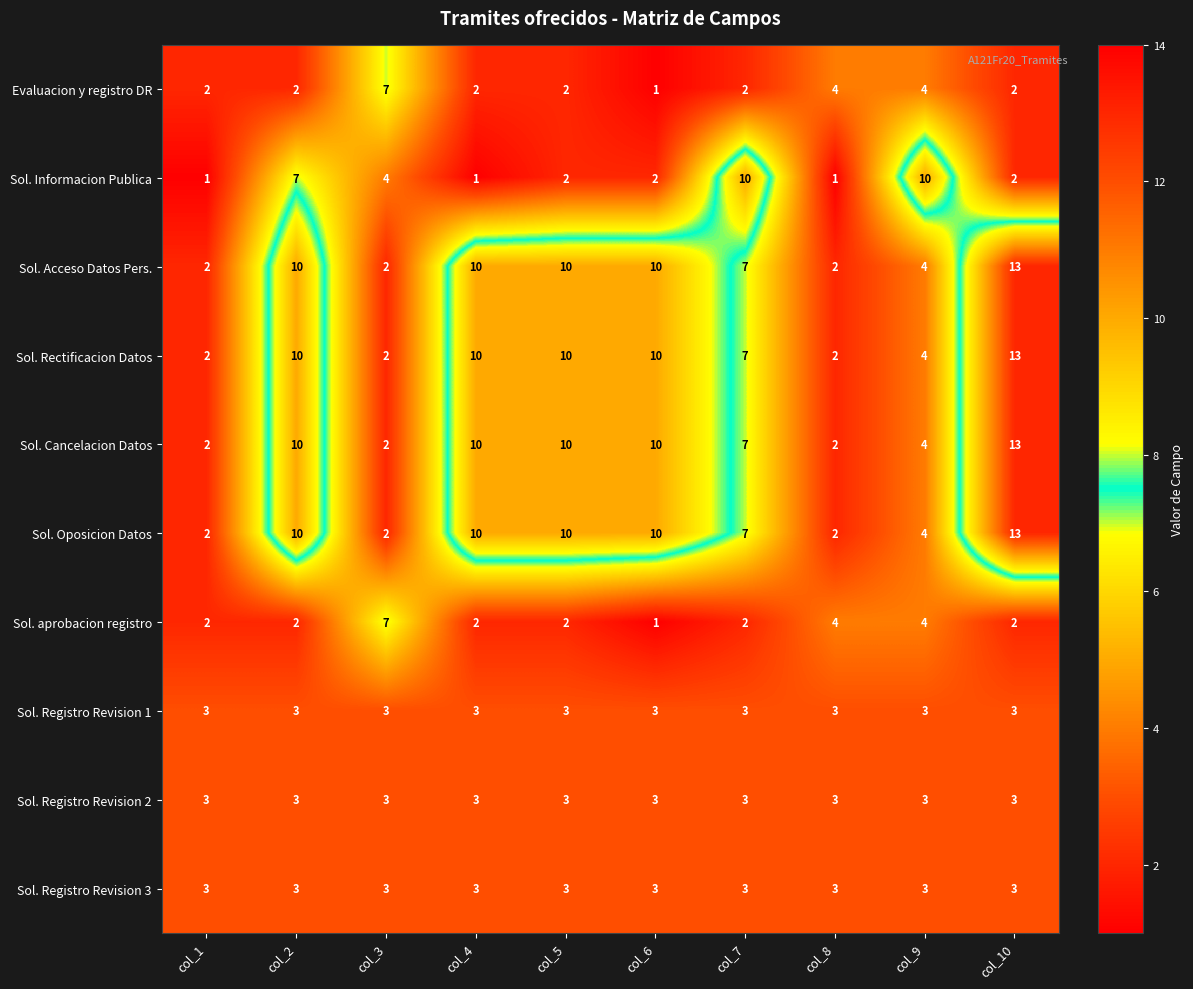

Count the Sol. Oposicion Datos values in the range 2 to 10.

9